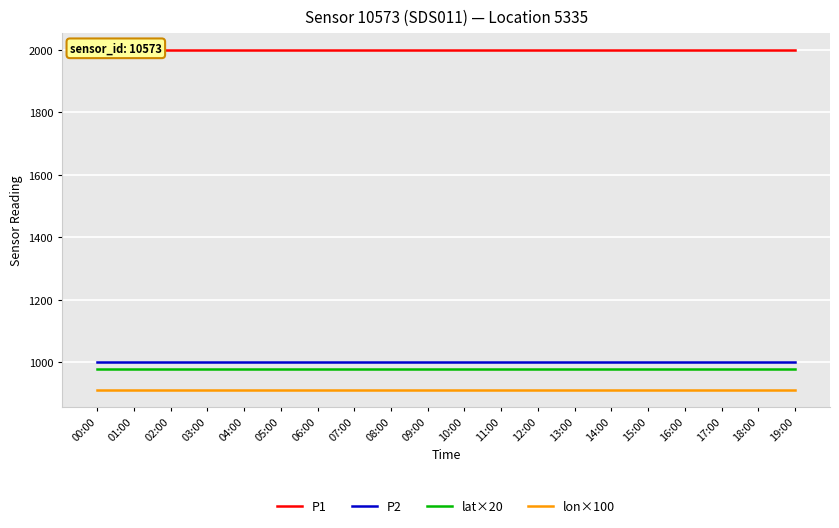

Reading right to left, extract all data points from this chart.

P1: 1999.9	1999.9	1999.9	1999.9	1999.9	1999.9	1999.9	1999.9	1999.9	1999.9	1999.9	1999.9	1999.9	1999.9	1999.9	1999.9	1999.9	1999.9	1999.9	1999.9
P2: 999.9	999.9	999.9	999.9	999.9	999.9	999.9	999.9	999.9	999.9	999.9	999.9	999.9	999.9	999.9	999.9	999.9	999.9	999.9	999.9
lat×20: 976.4	976.4	976.4	976.4	976.4	976.4	976.4	976.4	976.4	976.4	976.4	976.4	976.4	976.4	976.4	976.4	976.4	976.4	976.4	976.4
lon×100: 911.8	911.8	911.8	911.8	911.8	911.8	911.8	911.8	911.8	911.8	911.8	911.8	911.8	911.8	911.8	911.8	911.8	911.8	911.8	911.8